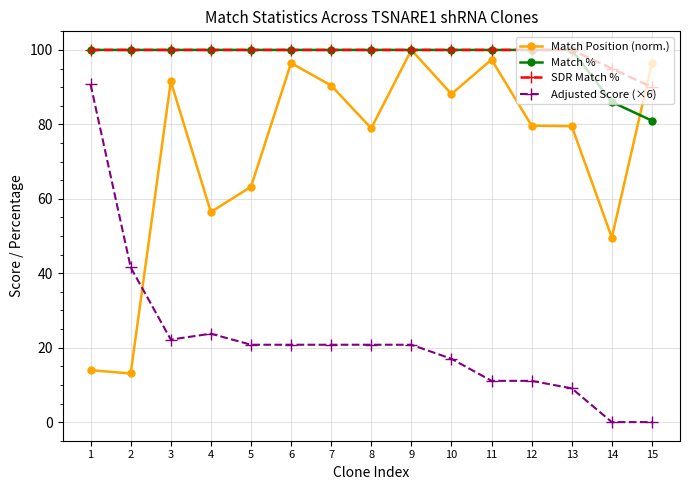

What is the total value across all series at 6?

317.3